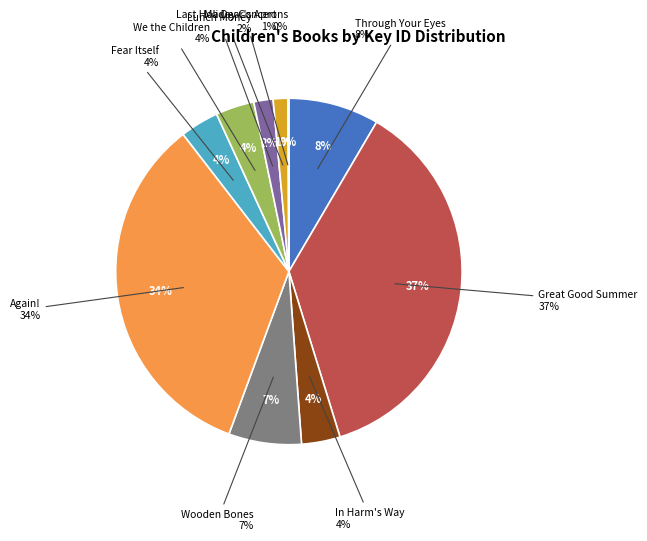

The In Harm's Way slice represents 4% of the pie. True or false?

True